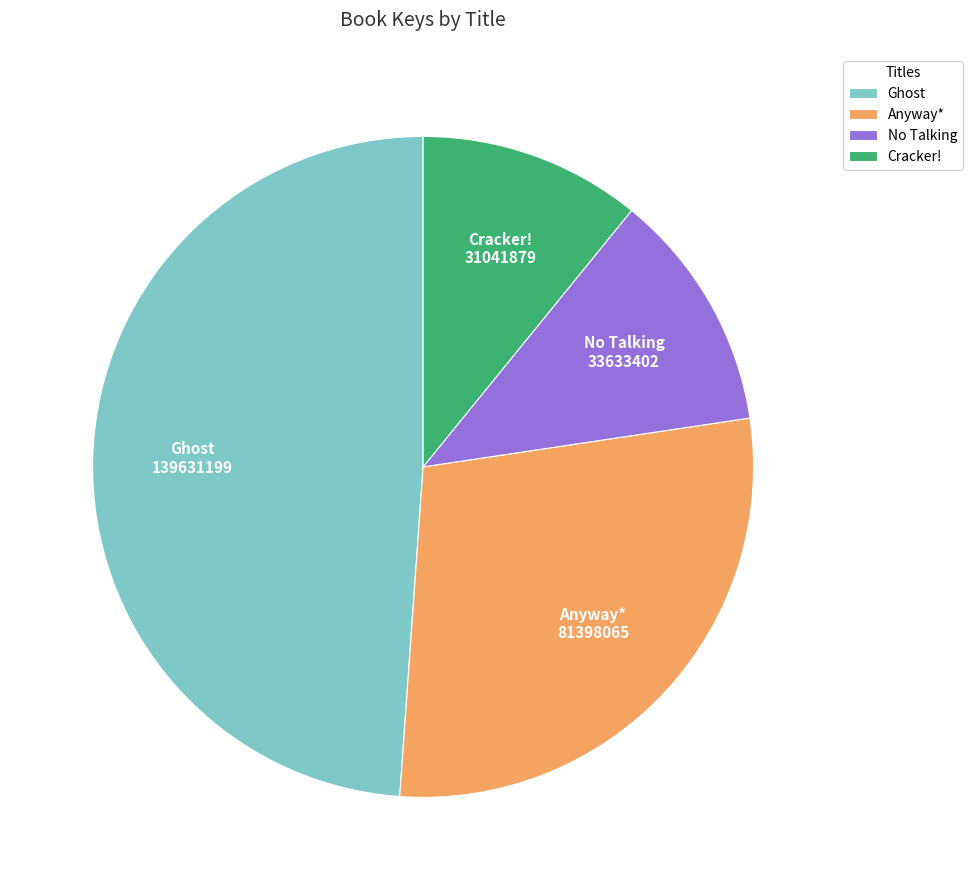

Is the sum of Anyway* and Cracker! greater than half?

No